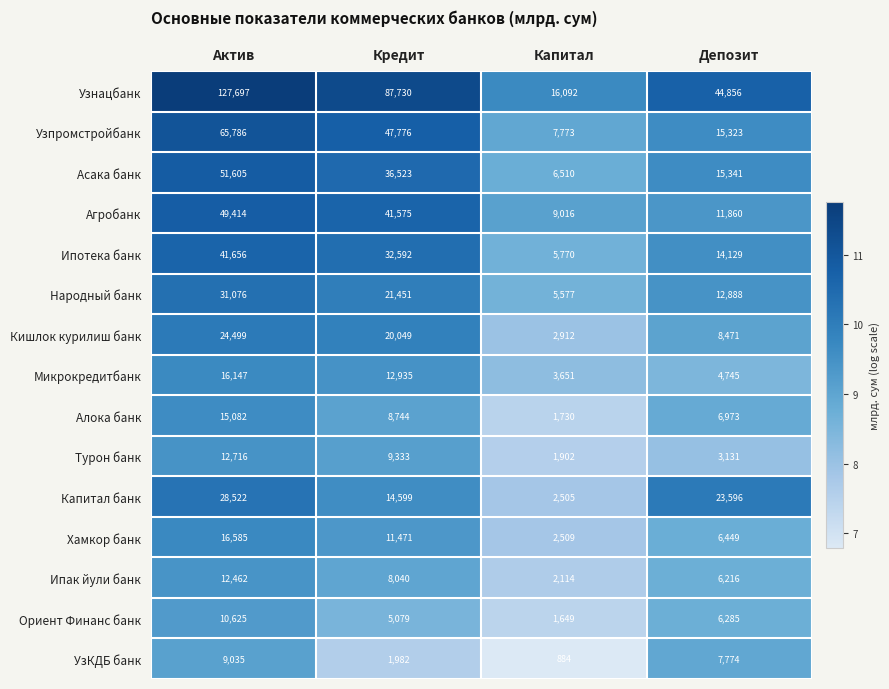

Is it true that Узнацбанк equals 16092 at Капитал?

True